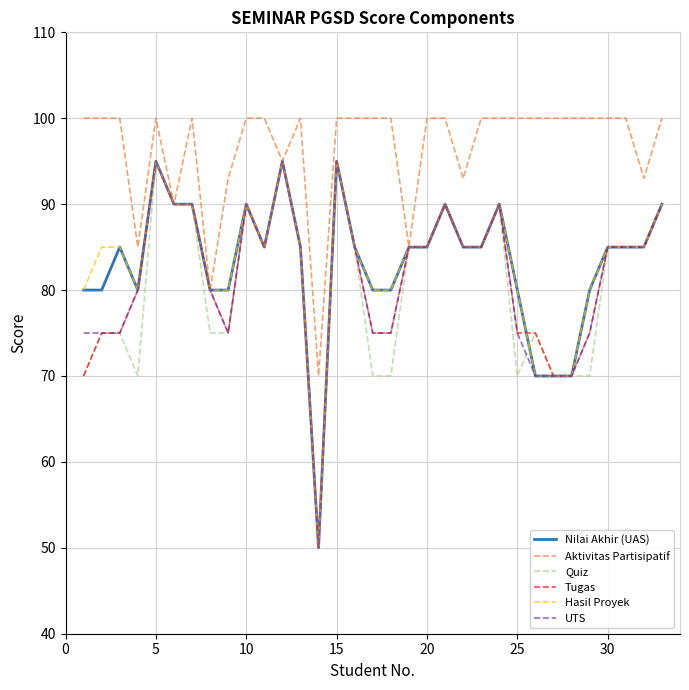

What is the lowest value of the Quiz series?

50